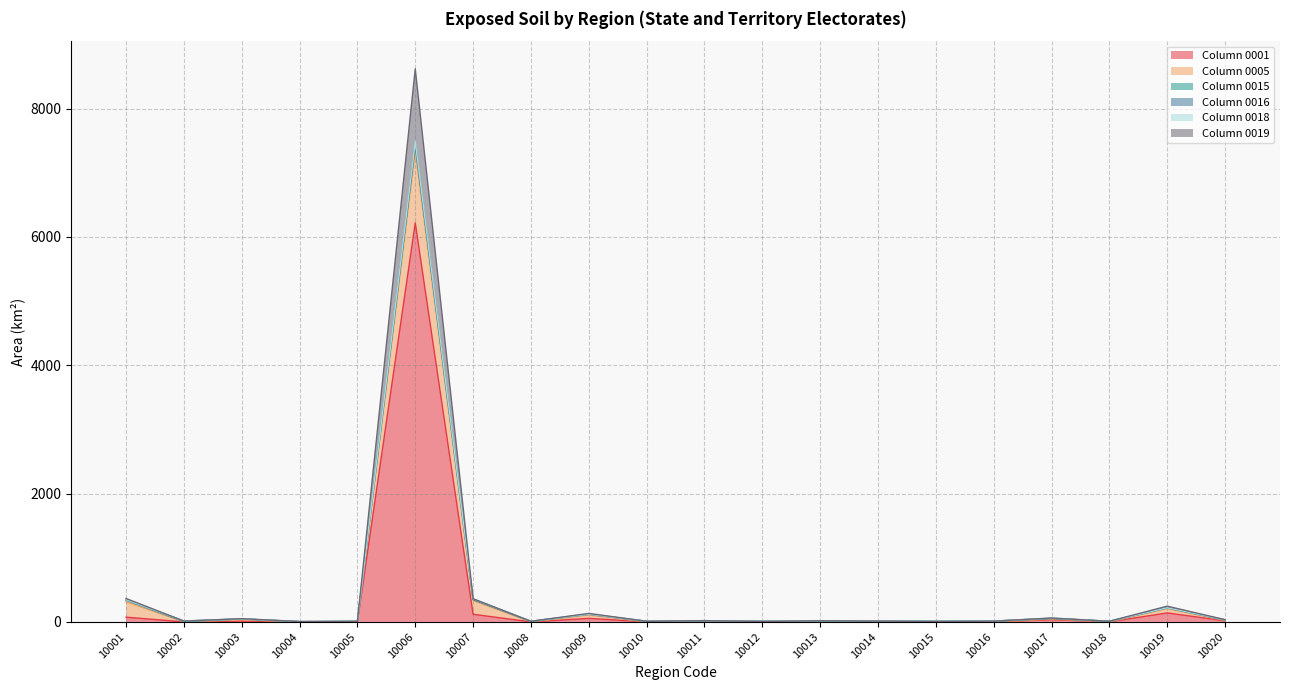

At which category is the sum across all series the highest?

10006